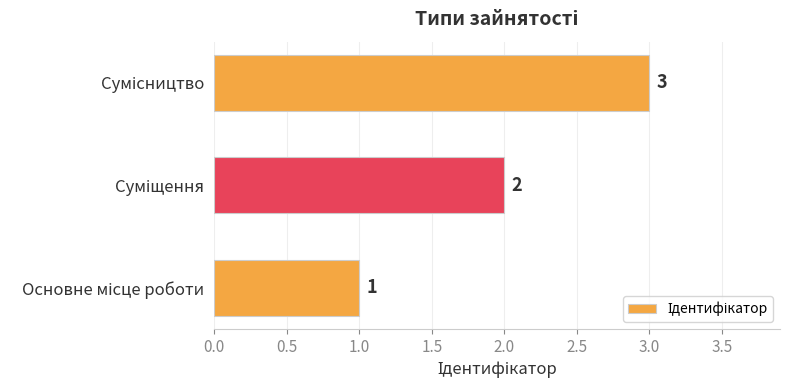

What is the greatest value displayed?

3